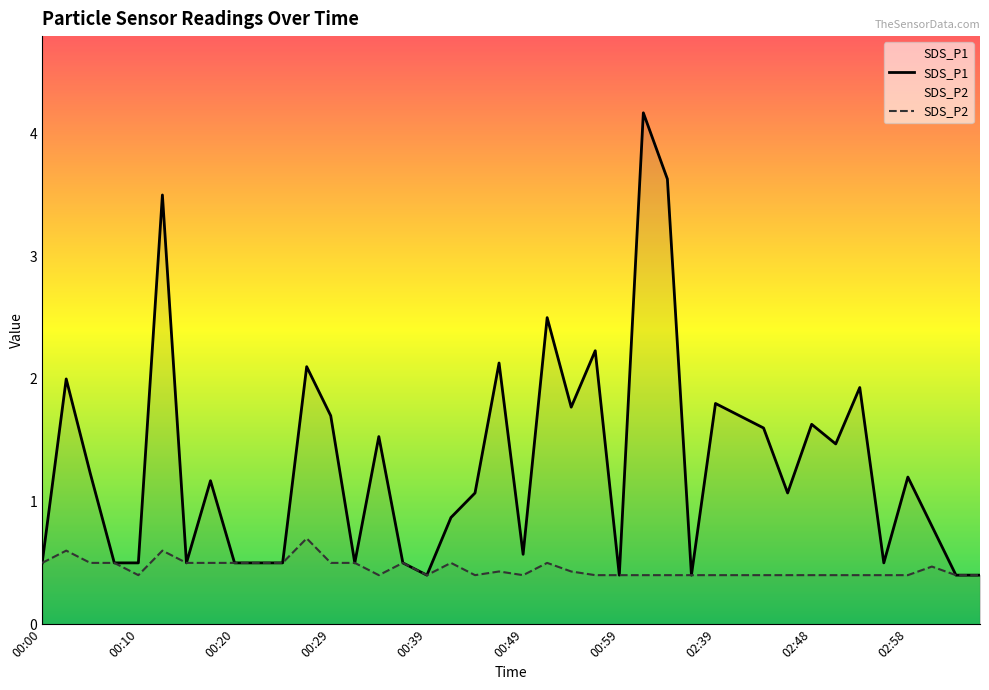

What are all the series names shown in the legend?

SDS_P1, SDS_P2